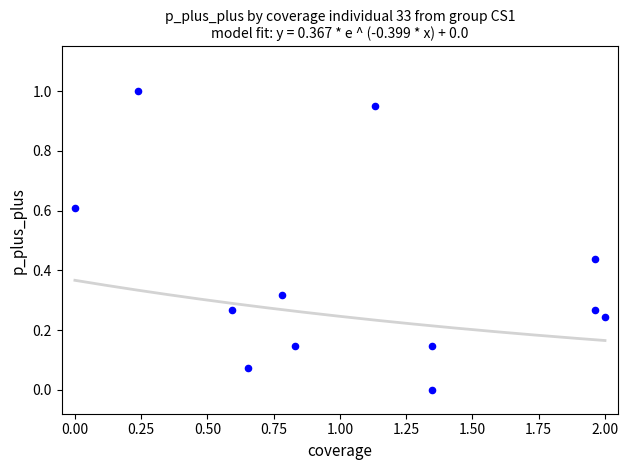

What is the range of X values (max minus min)?

2.0